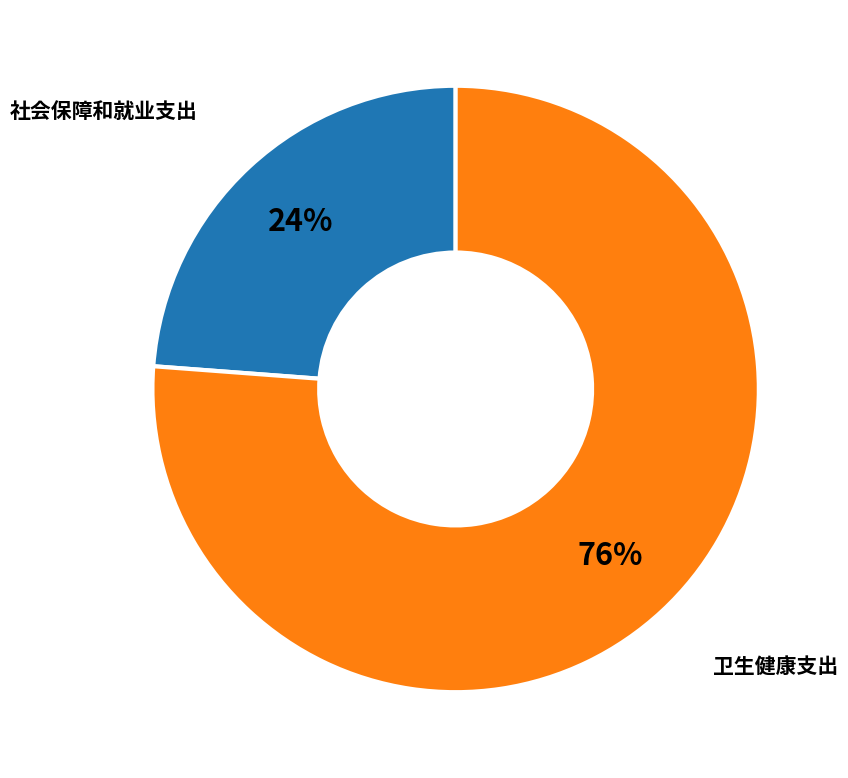

To the nearest percent, what is the difference between the largest and smallest slice percentages?

52%